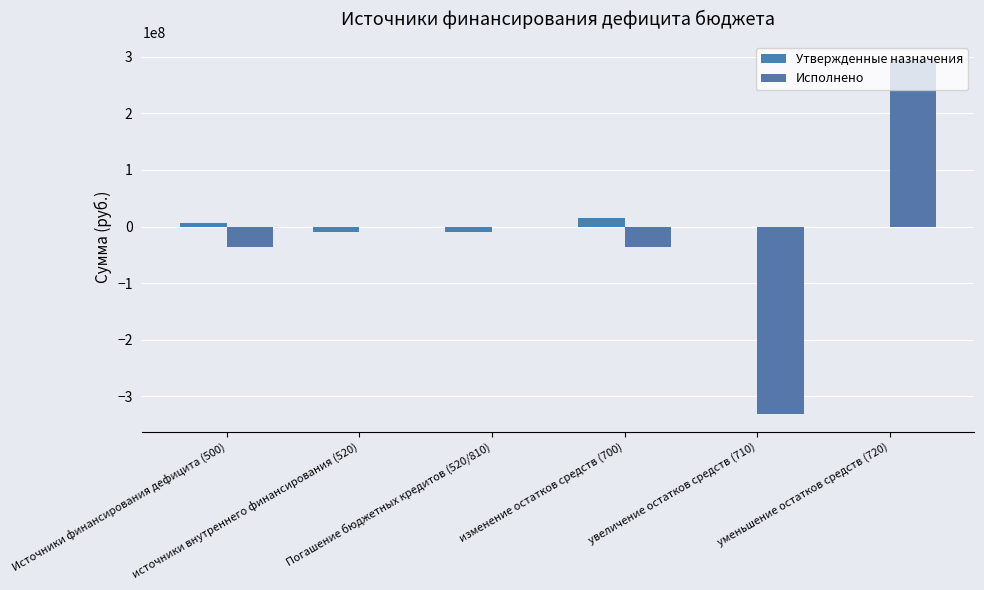

What position from the left is уменьшение остатков средств (720)?

6